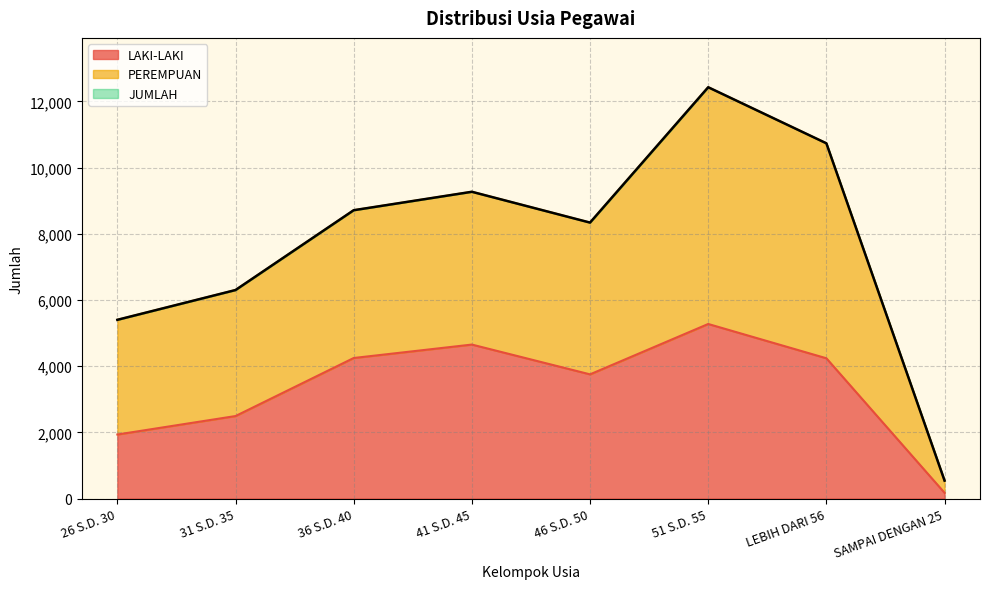

At 46 S.D. 50, list the series in order from smallest to largest.

LAKI-LAKI, PEREMPUAN, JUMLAH